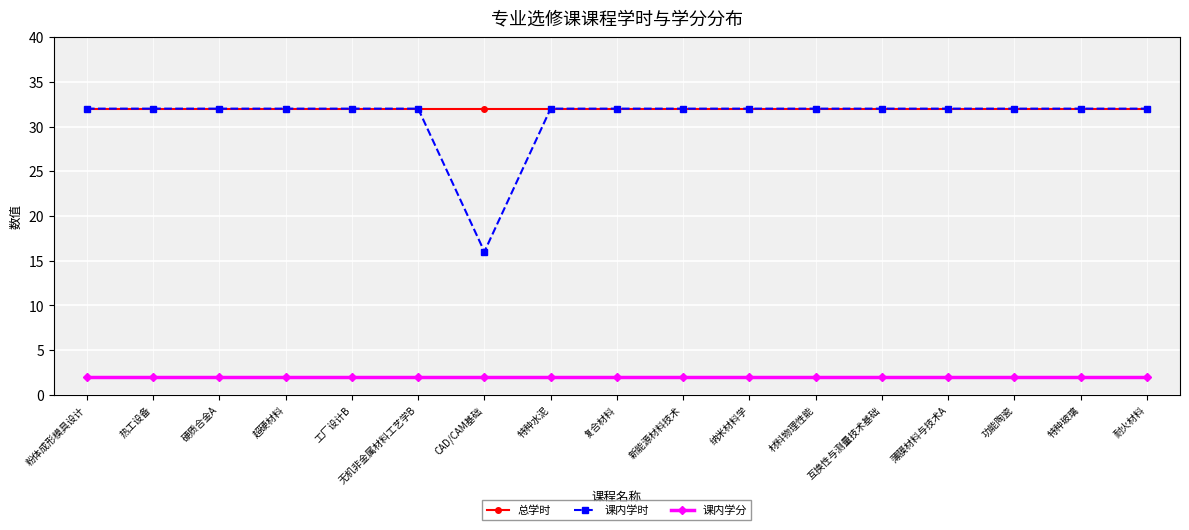

What is the spread (max minus min) of values at 超硬材料?

30